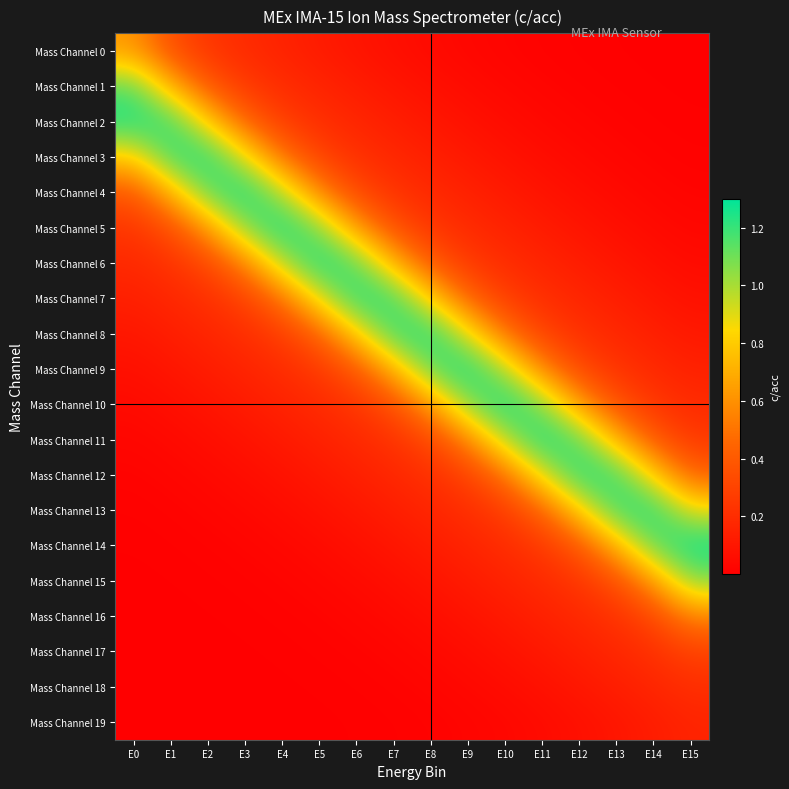

Rank the series at E3 from lowest to highest value.

Mass Channel 19, Mass Channel 18, Mass Channel 17, Mass Channel 16, Mass Channel 15, Mass Channel 14, Mass Channel 13, Mass Channel 12, Mass Channel 11, Mass Channel 10, Mass Channel 9, Mass Channel 0, Mass Channel 8, Mass Channel 1, Mass Channel 7, Mass Channel 2, Mass Channel 6, Mass Channel 3, Mass Channel 5, Mass Channel 4